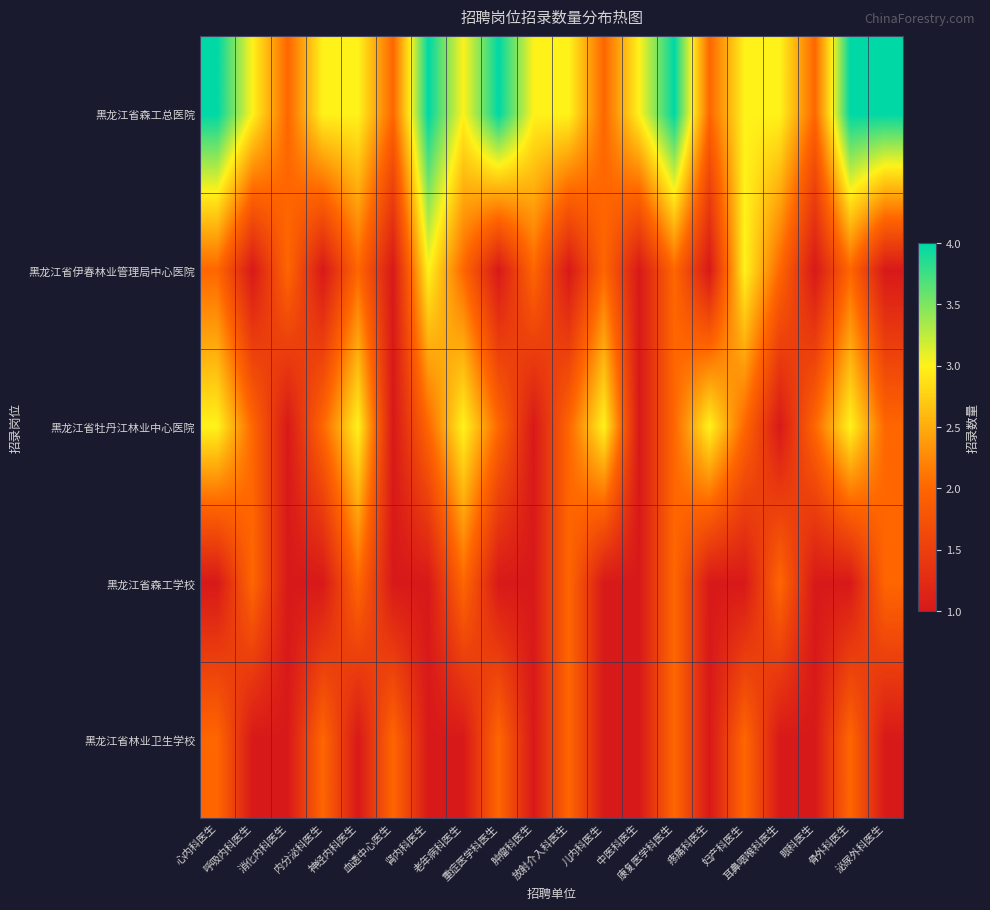

List the series in order of their peak value, lowest first.

黑龙江省森工学校, 黑龙江省林业卫生学校, 黑龙江省伊春林业管理局中心医院, 黑龙江省牡丹江林业中心医院, 黑龙江省森工总医院